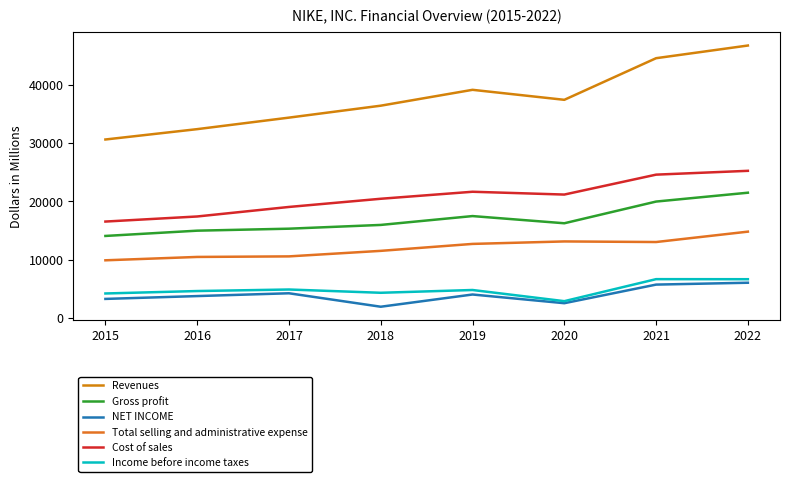

What is the value of the NET INCOME point at the 3rd from the left?

4240